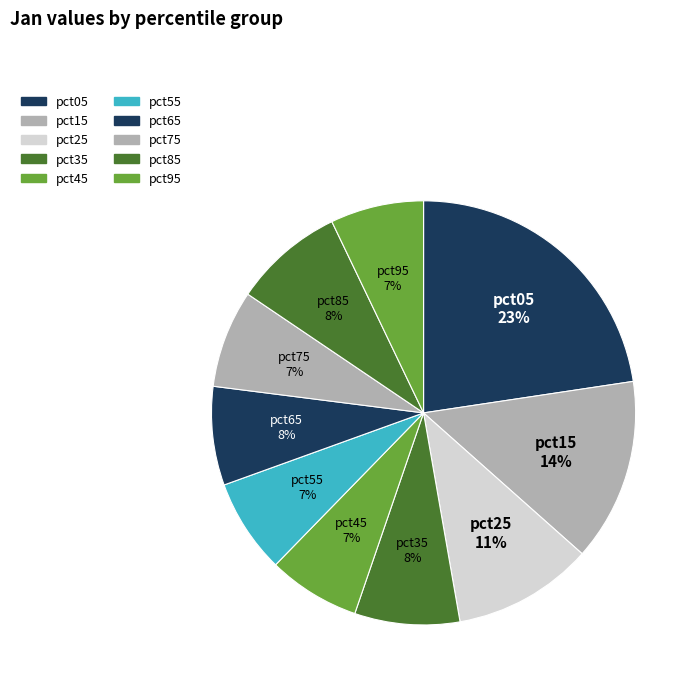

Does pct95 represent more than half of the total?

No